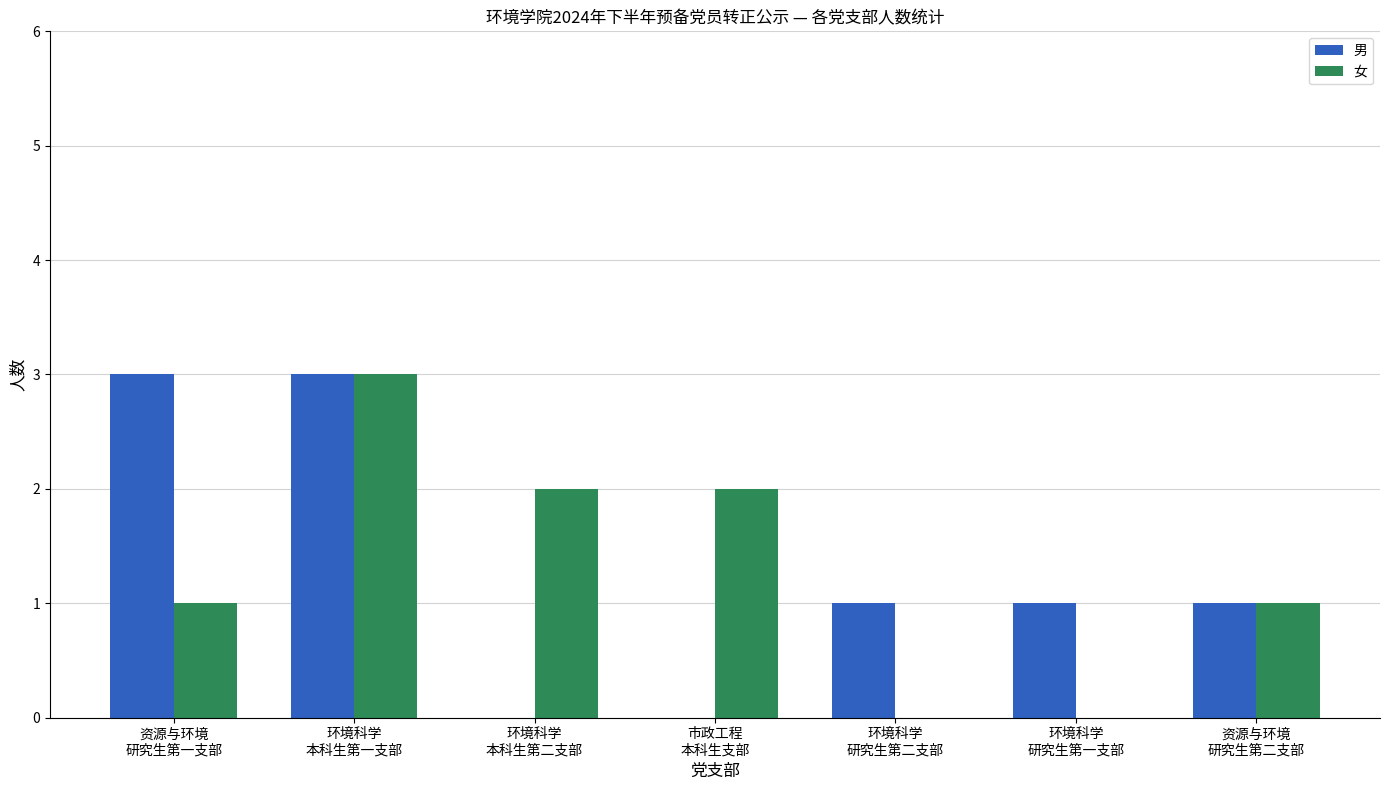

What is the highest value of the 女 series?

3